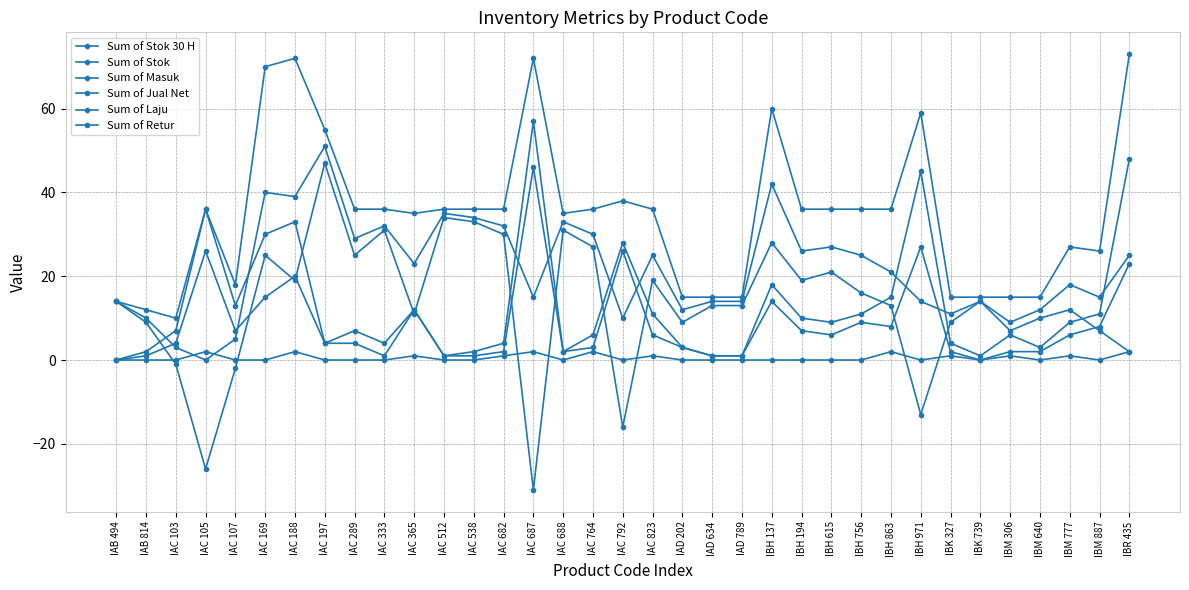

Which category has the highest value in the Sum of Stok series?

IAC 197